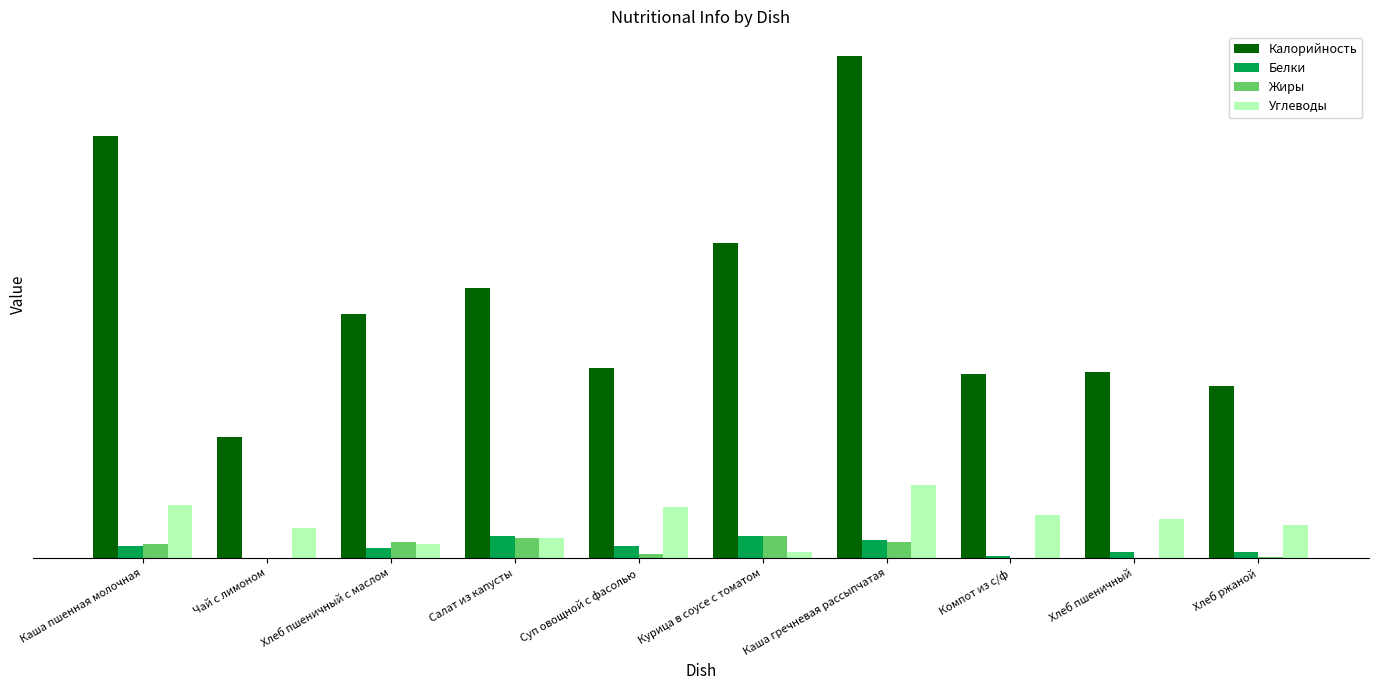

Are the bars horizontal?

No